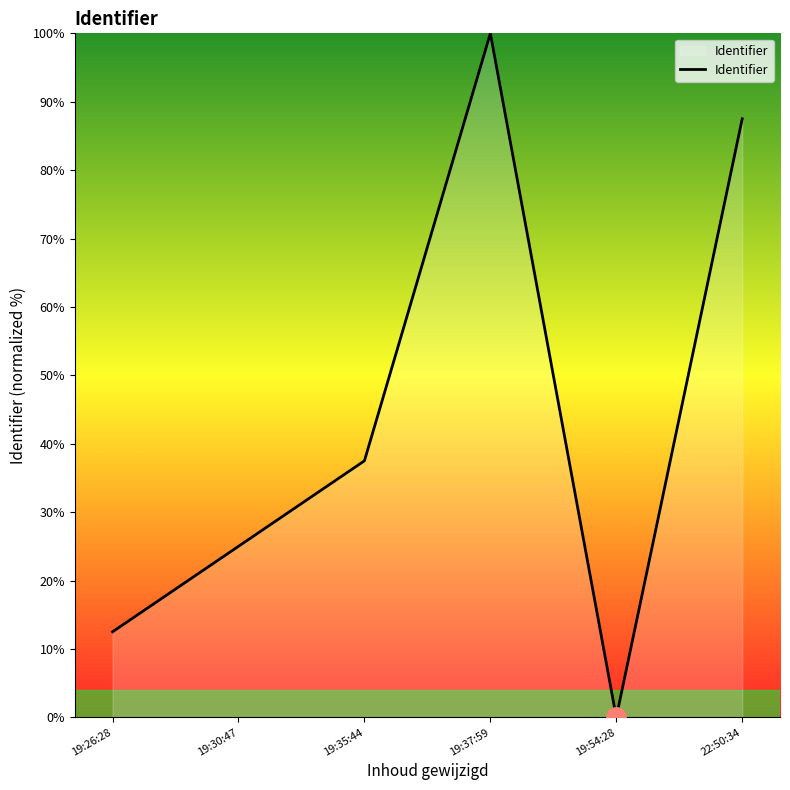

Where is the data nearest to the value 50?

19:35:44